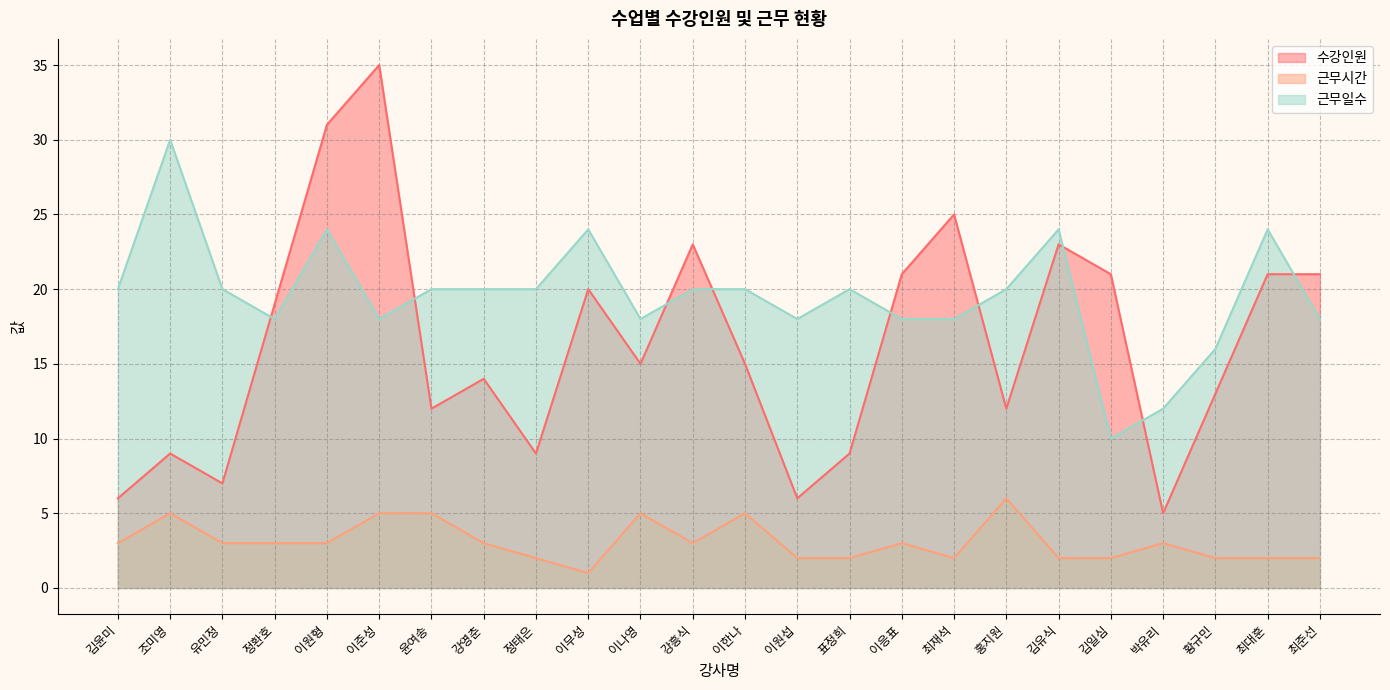

The value of 근무일수 at 이원섭 is 10. True or false?

False